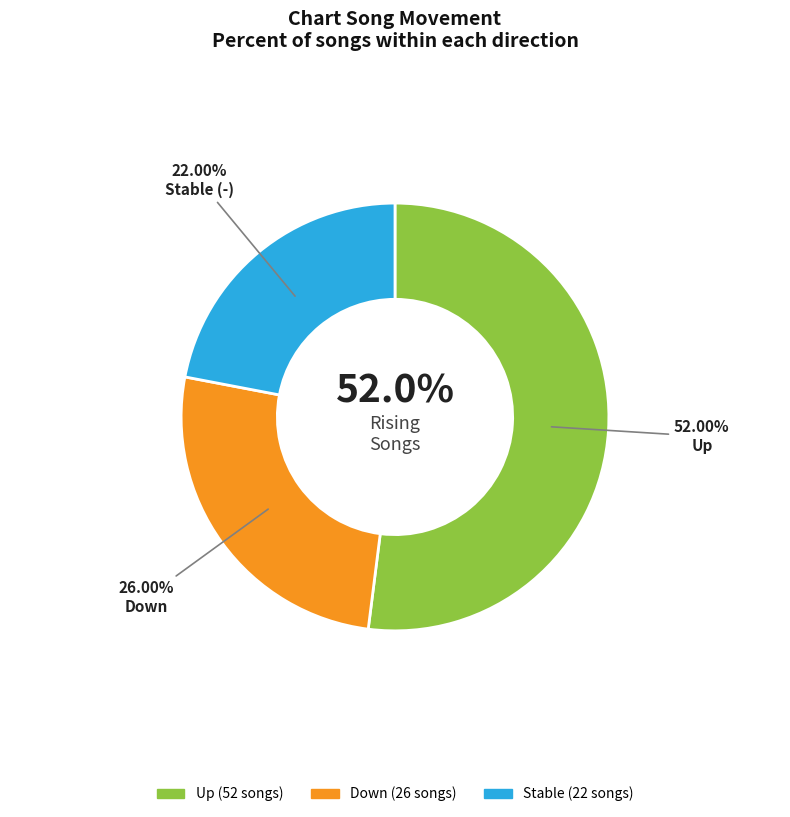

Does any single category account for the majority?

Yes